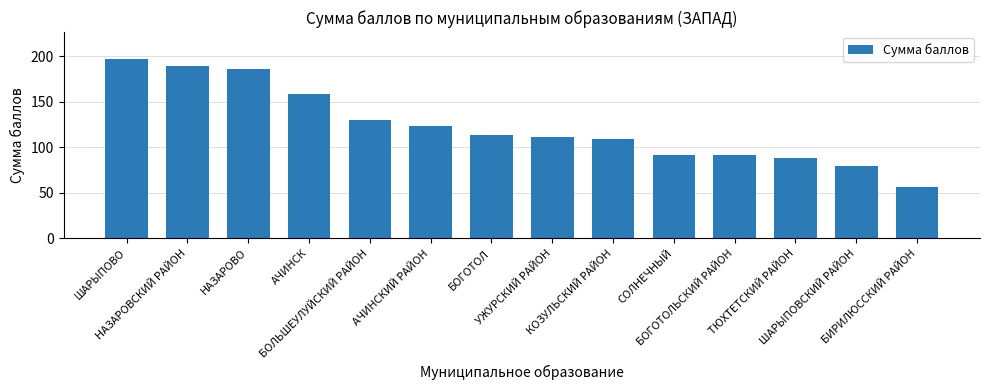

What is the difference between the maximum and second lowest values?

118.0